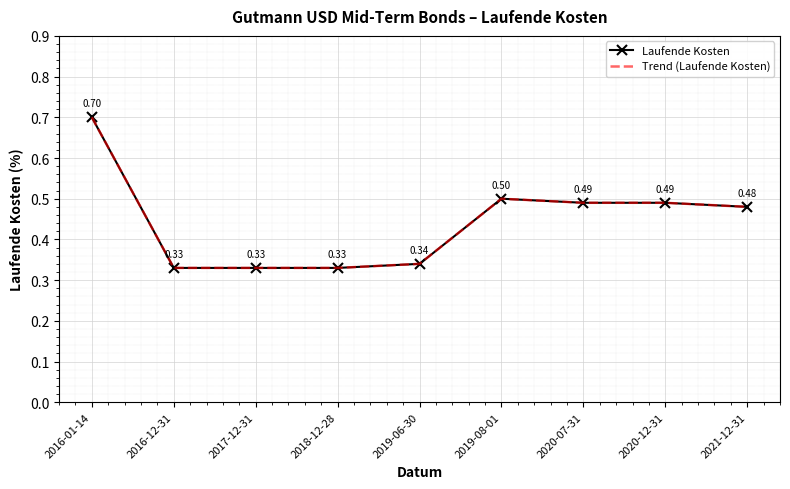

What is the total value across all series at 2017-12-31?

0.7